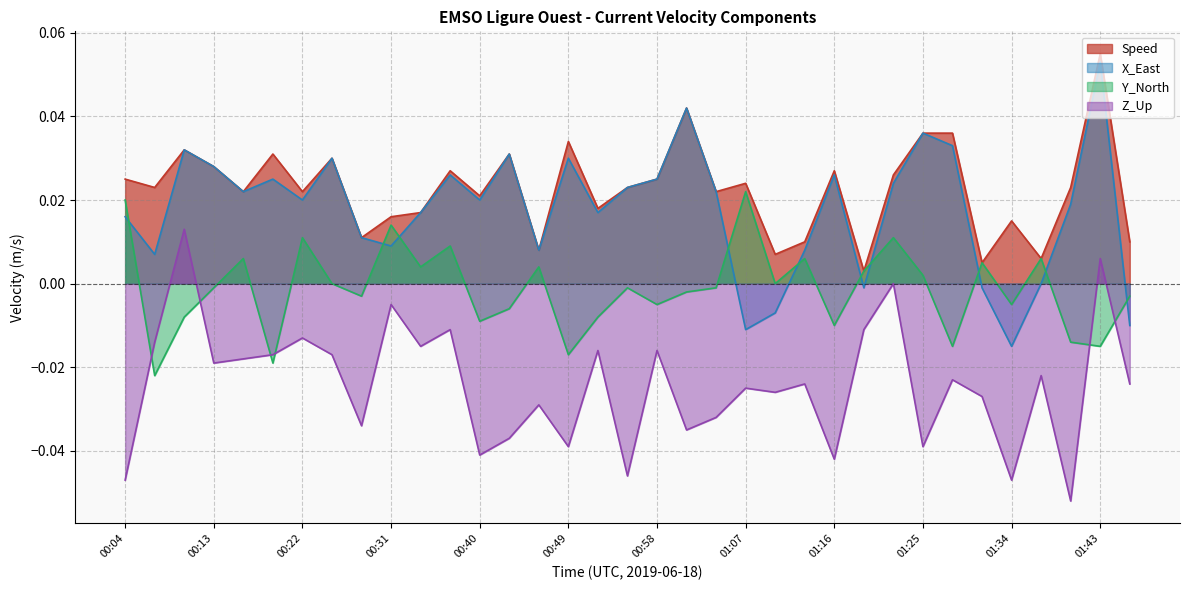

List the series in order of their peak value, lowest first.

Z_Up, Y_North, X_East, Speed